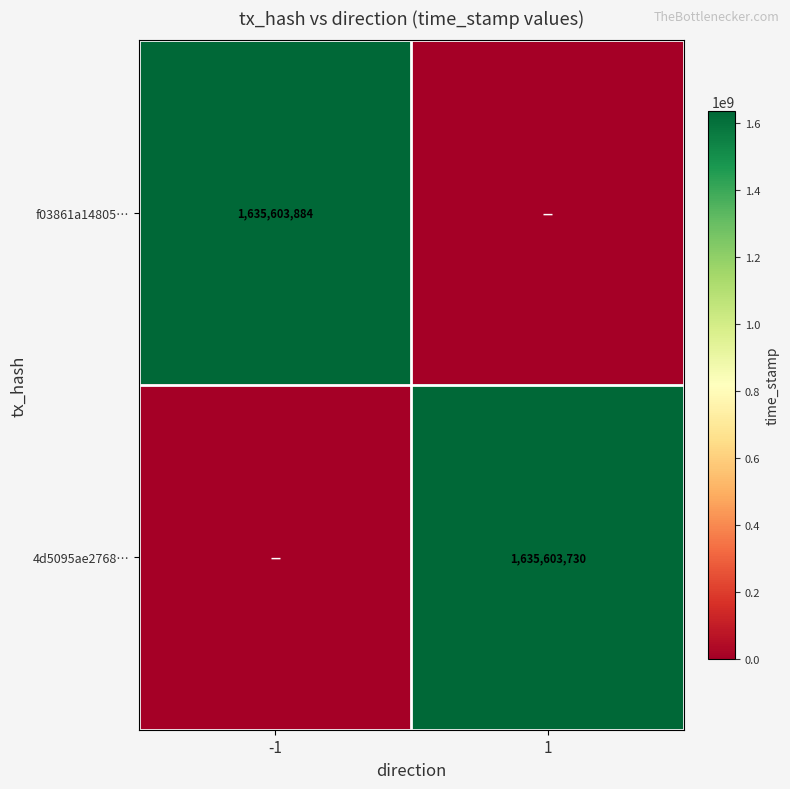

Is it true that f03861a14805… equals 417791120 at -1?

False